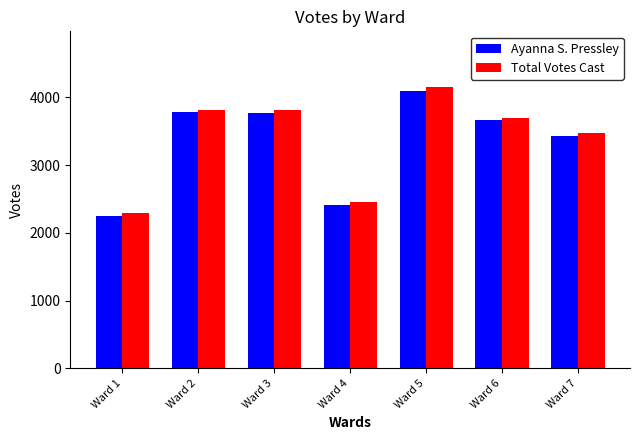

Is the value of Ayanna S. Pressley at Ward 1 greater than the value of Total Votes Cast at Ward 4?

No